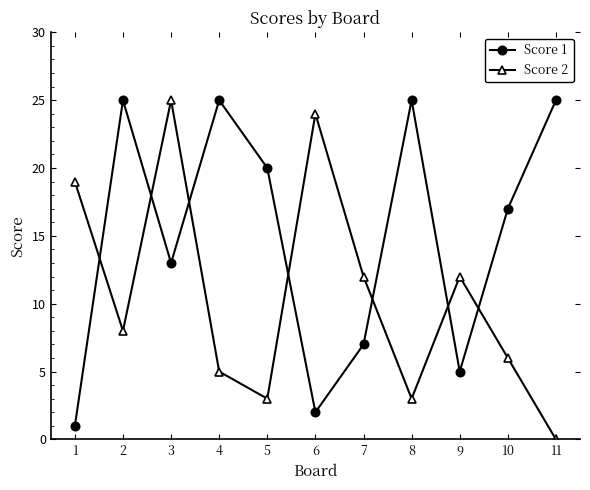

The Score 2 series shows 8 at 7. True or false?

False